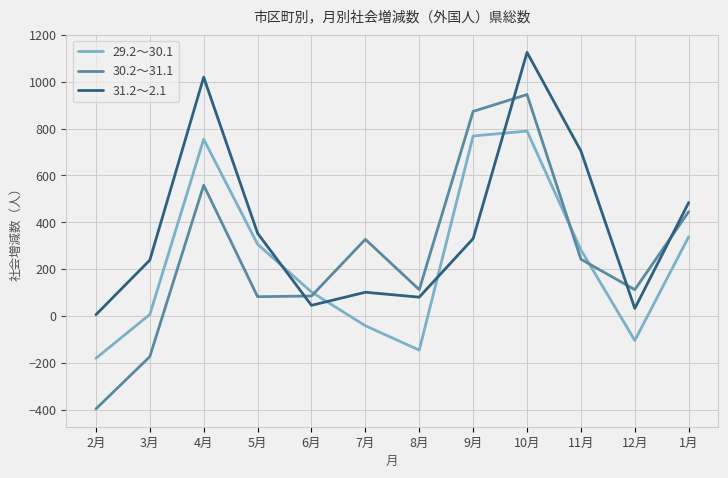

What value does the 29.2～30.1 series have at 10月?

789